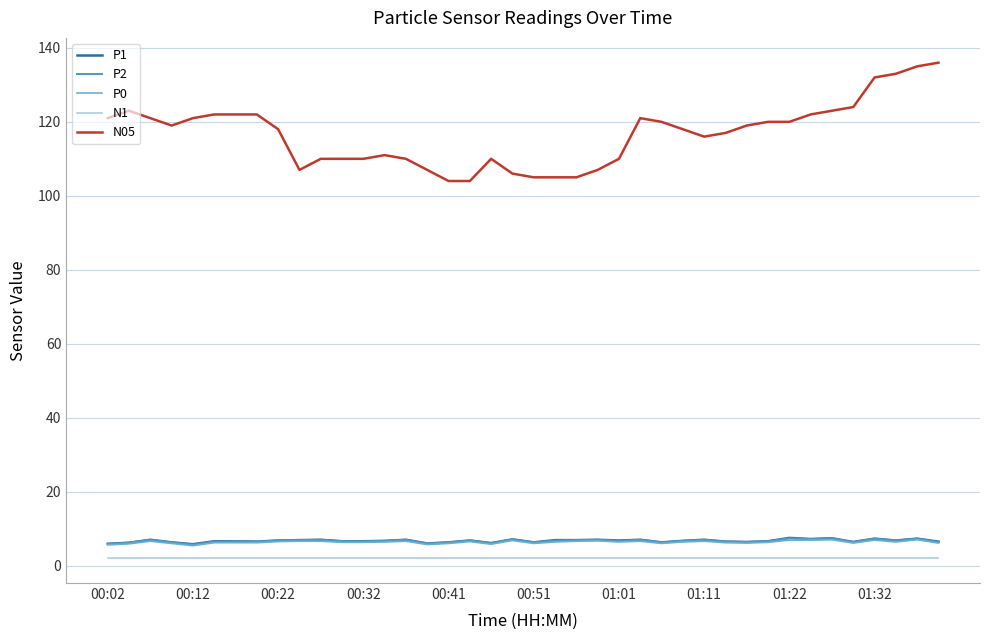

True or false: P2 and N05 intersect in this chart.

False